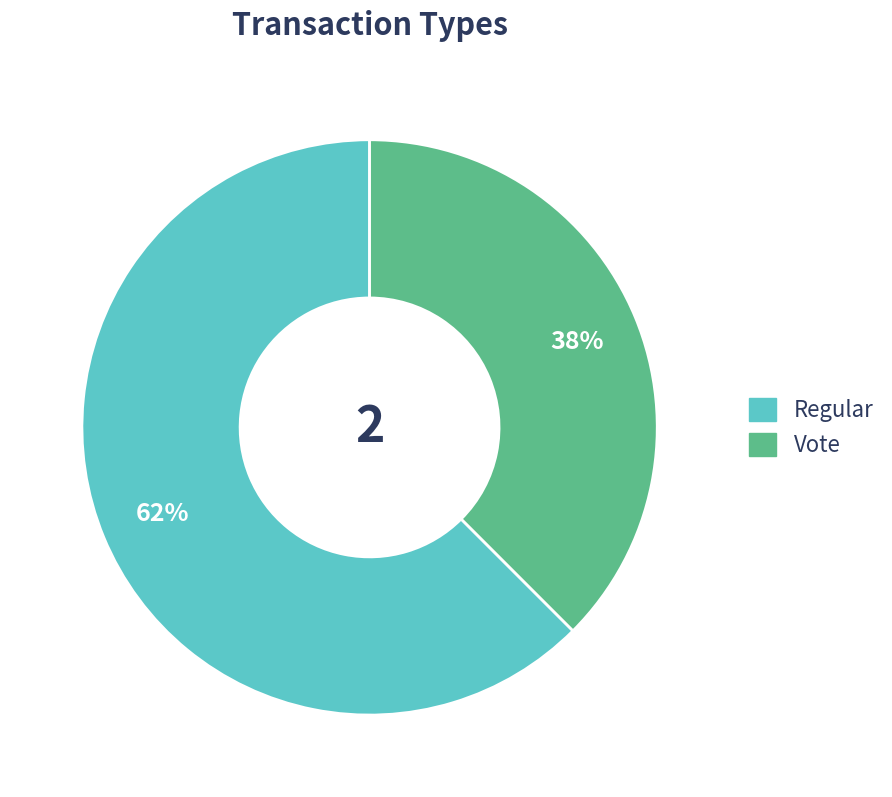

Do Regular and Vote together represent more than half of the pie?

Yes